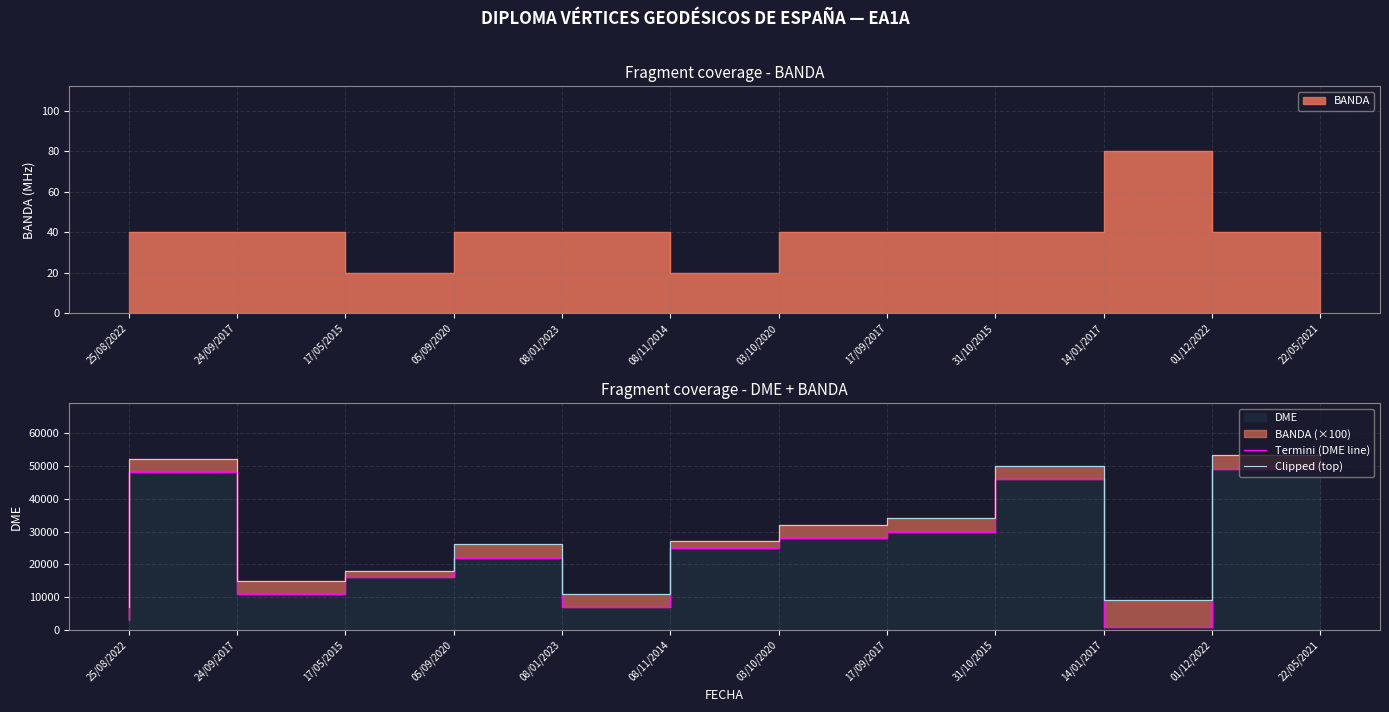

Which series has the largest total across all categories?

Clipped (top)